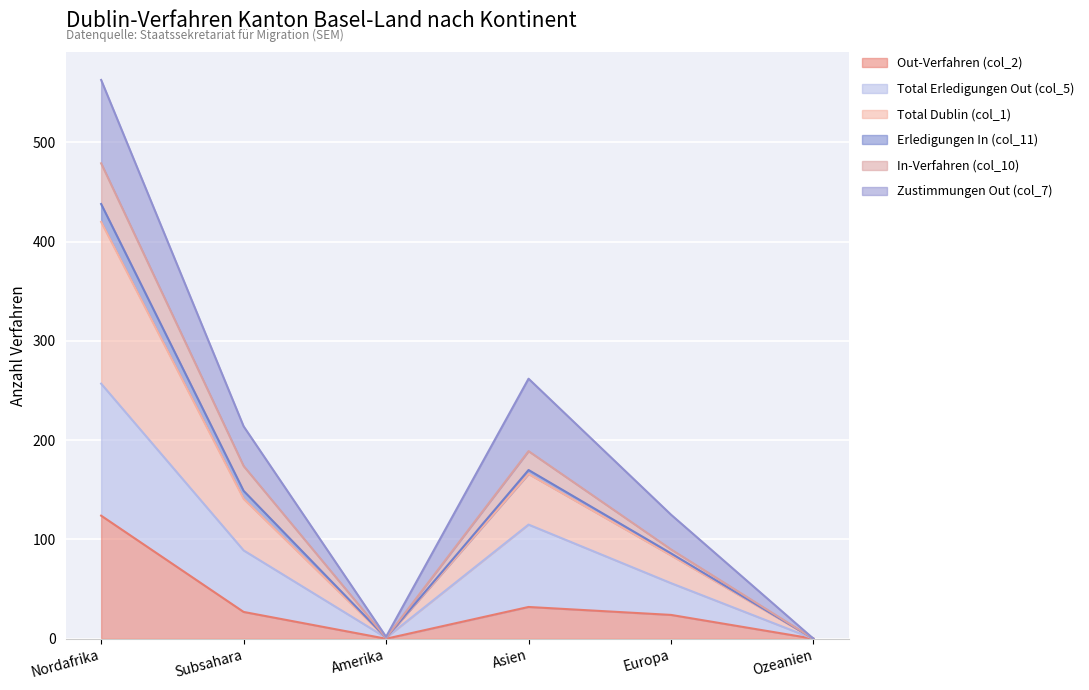

Which series has the largest total across all categories?

Total Erledigungen Out (col_5)